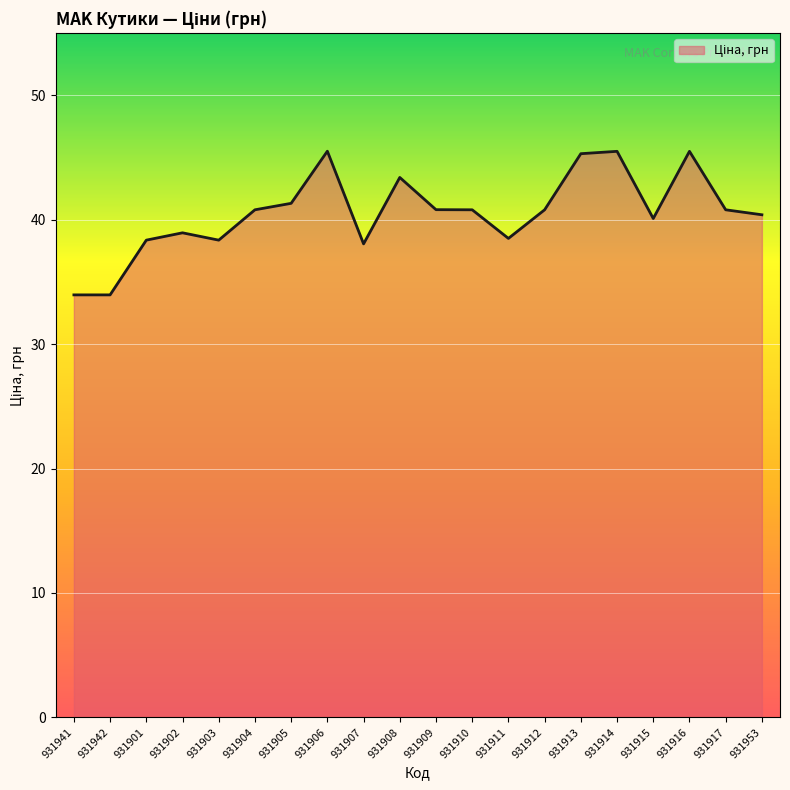

What is the greatest value displayed?

45.5